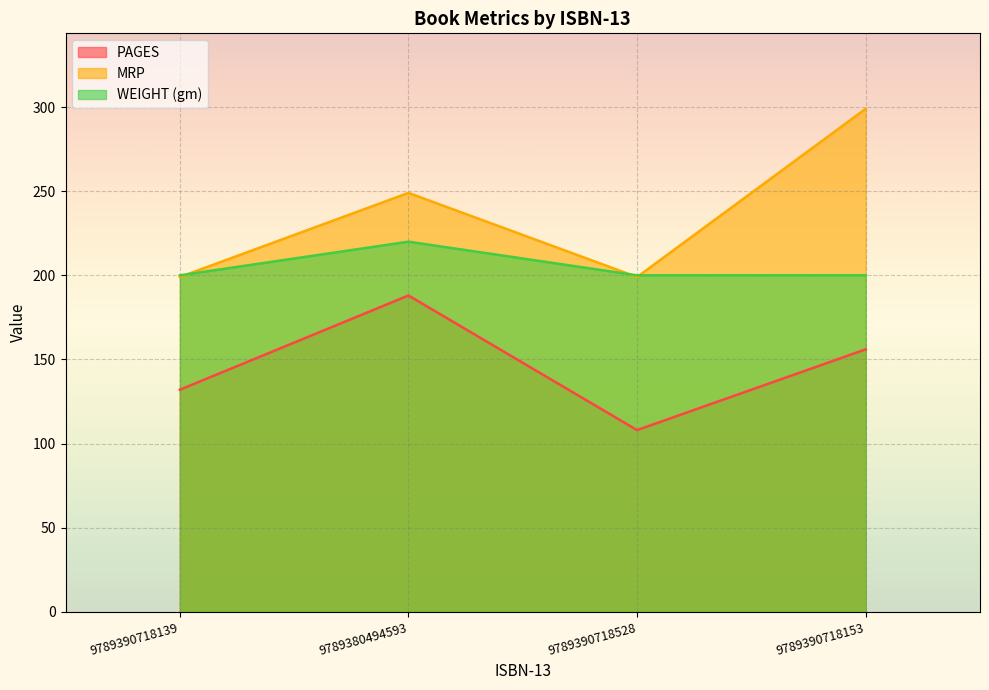

Count the WEIGHT (gm) values in the range 200 to 220.

4